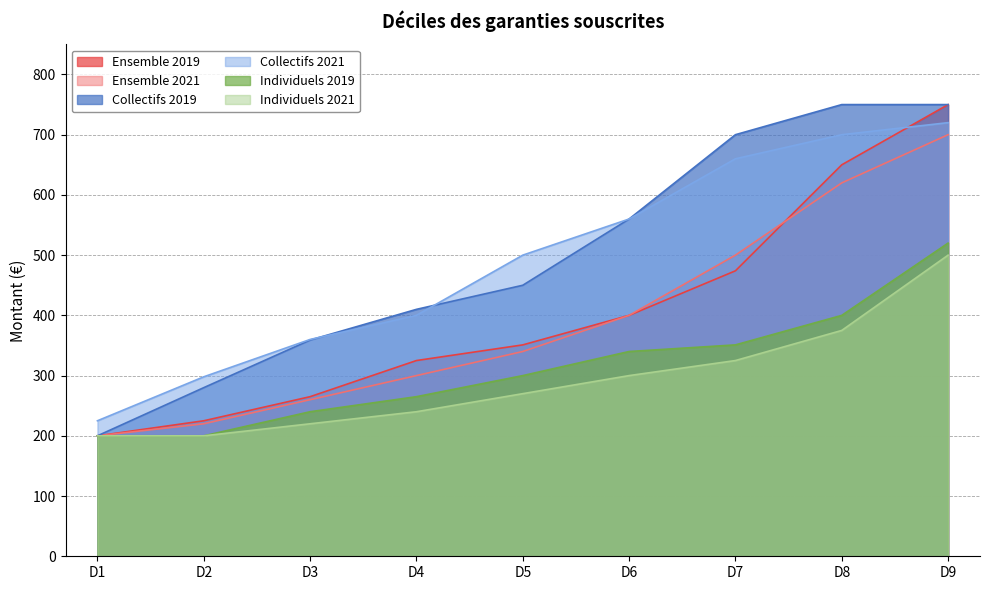

The Ensemble 2019 series shows 650 at D8. True or false?

True